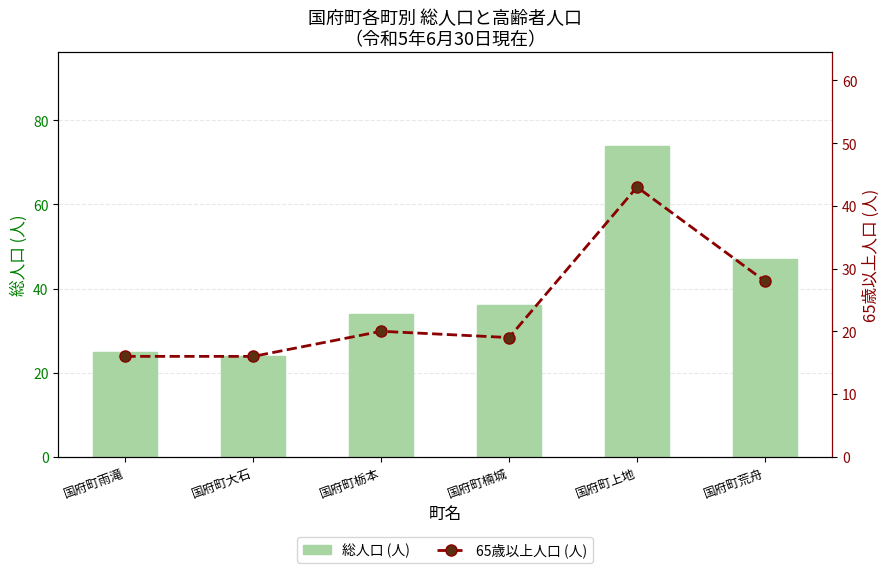

Which series has the largest total across all categories?

総人口 (人)